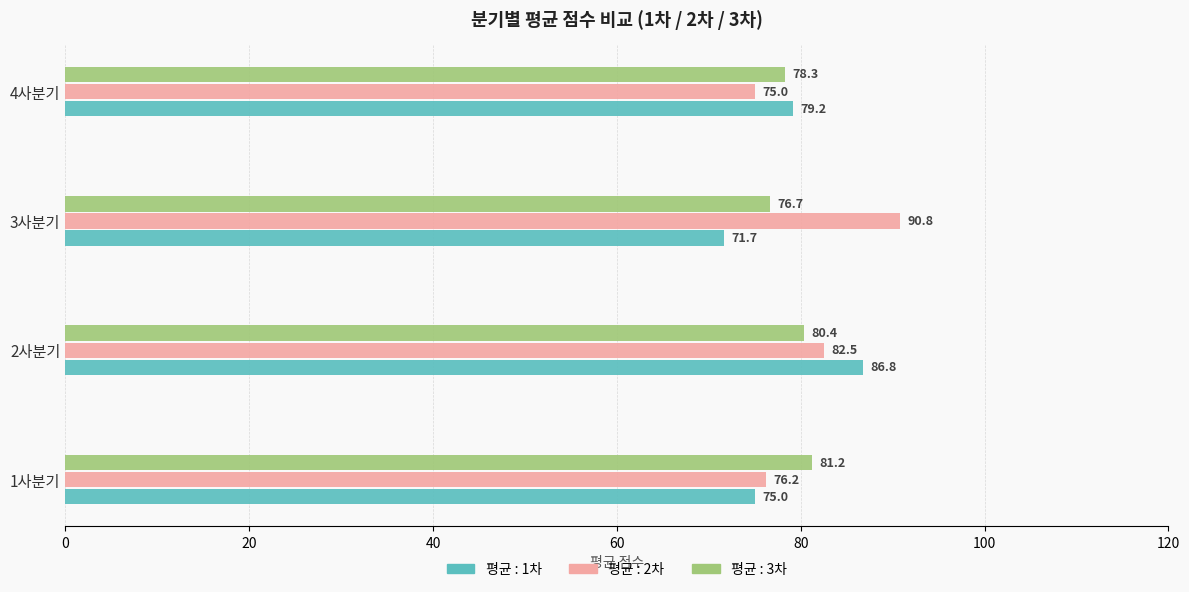

Is it true that 평균 : 1차 equals 75.0 at 1사분기?

True